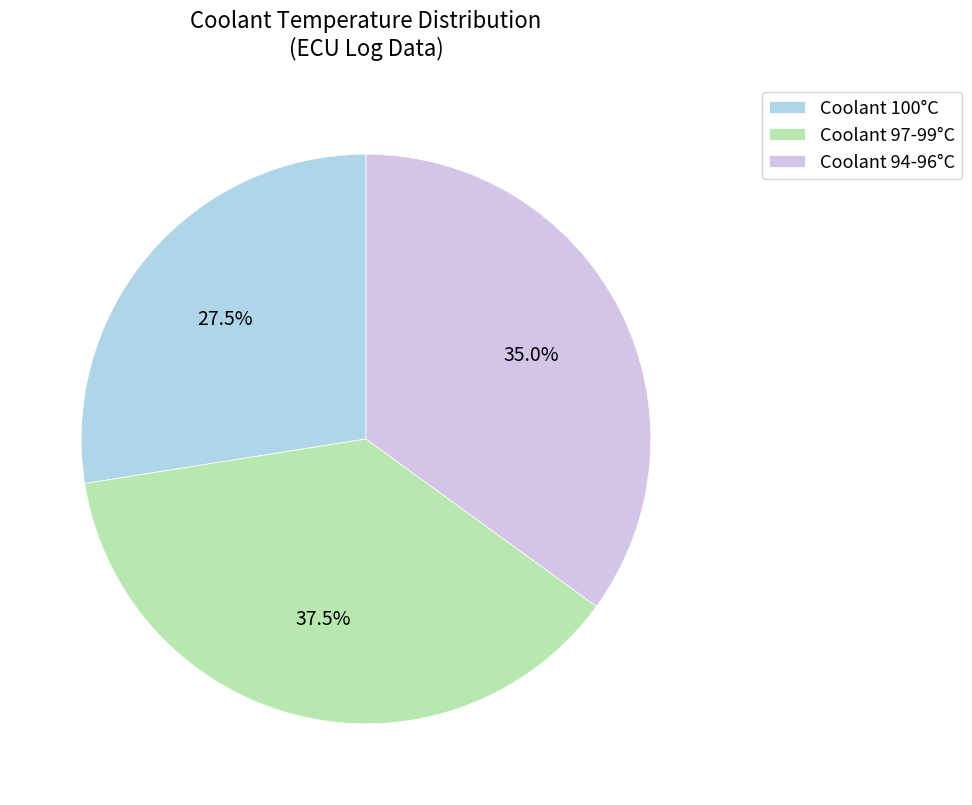

What is the smallest slice in the pie chart?

Coolant 100°C